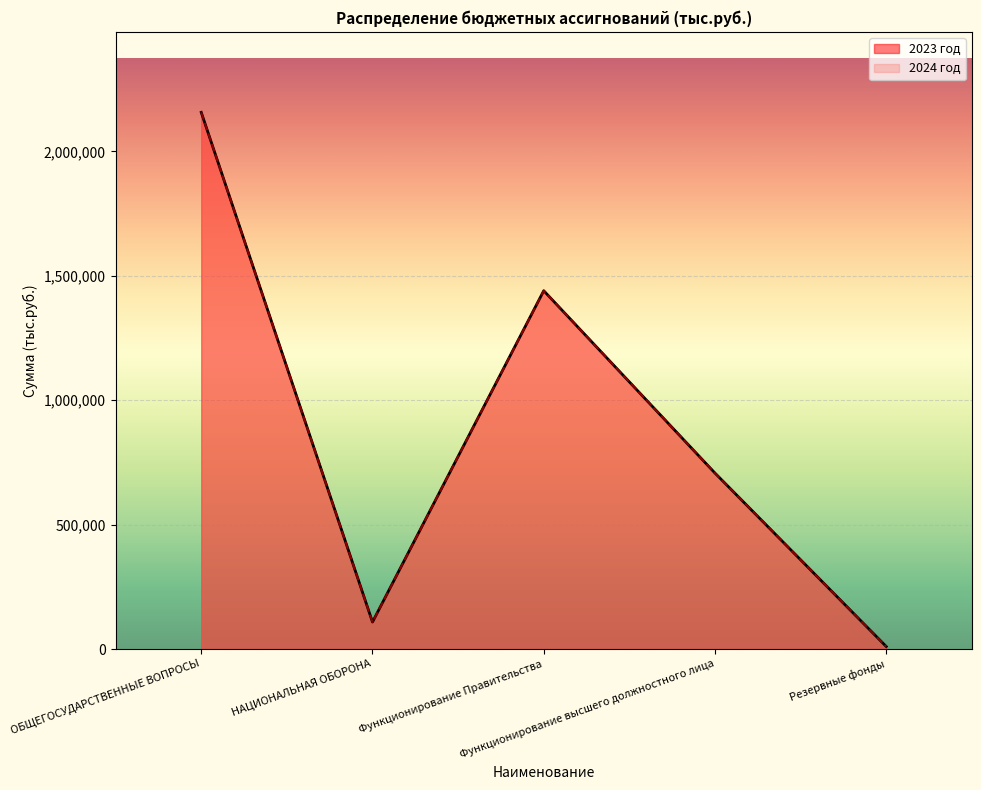

At which category does 2024 год reach its first local peak?

Функционирование Правительства